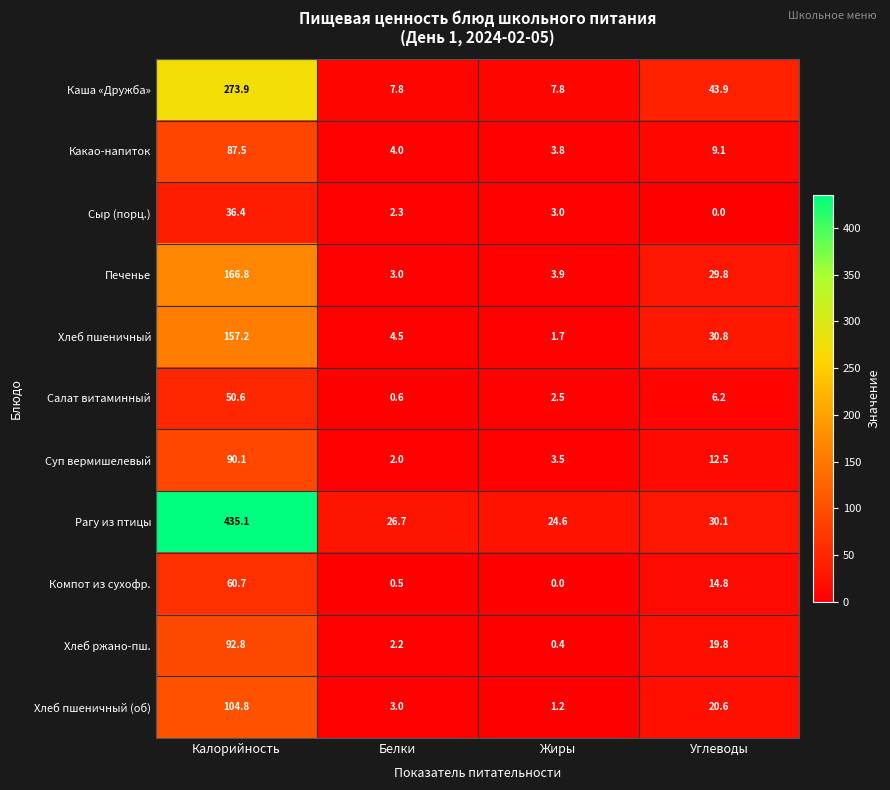

How many distinct data groups are displayed?

11